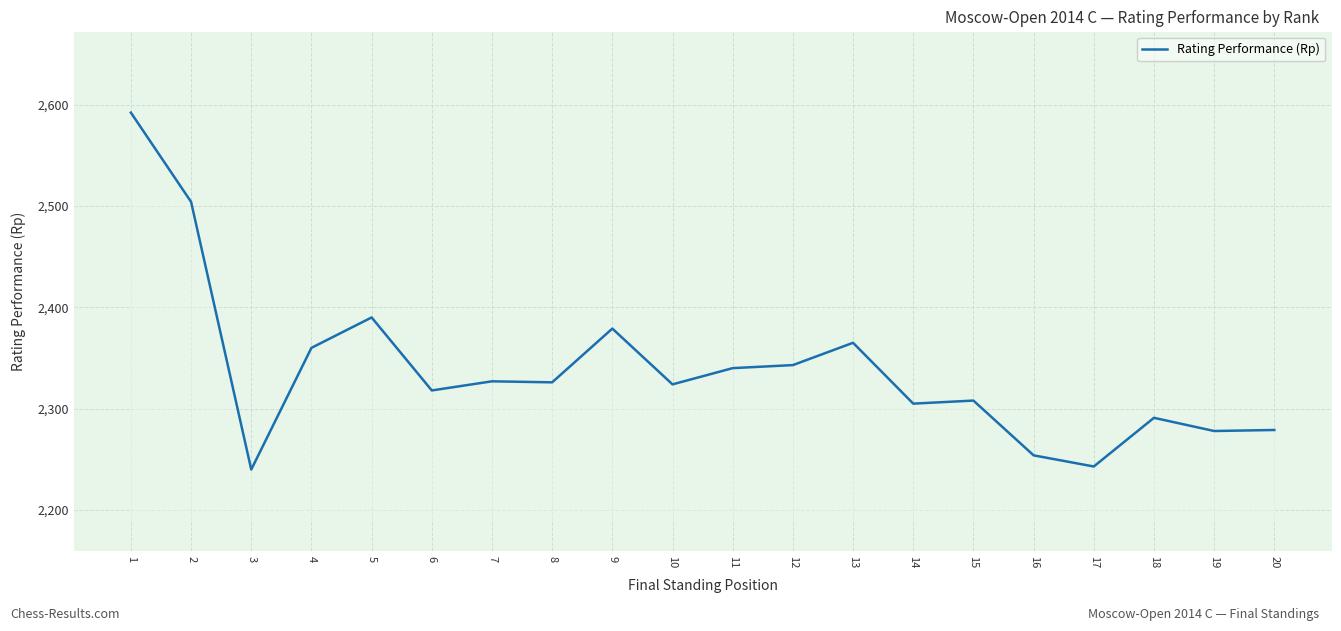

What is the minimum value shown in the chart?

2240